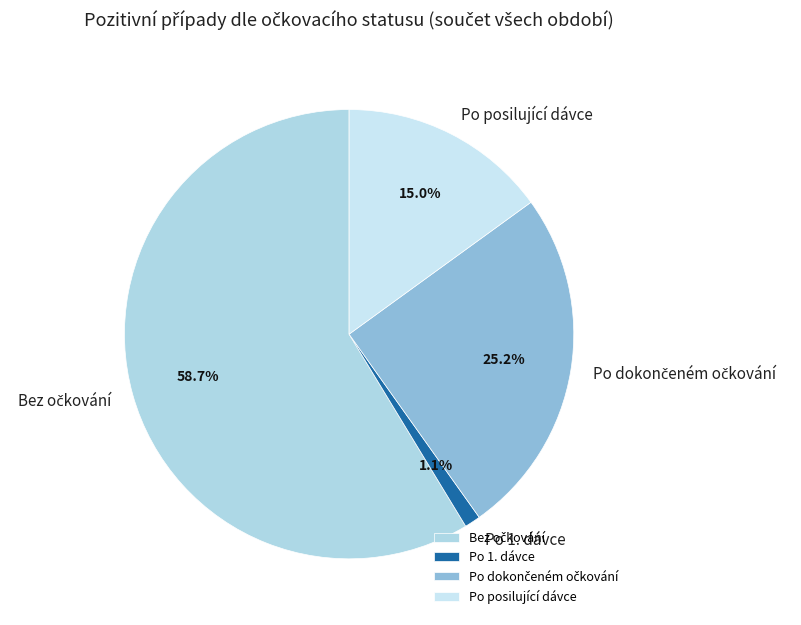

Which has a higher value, Po posilující dávce or Po 1. dávce?

Po posilující dávce